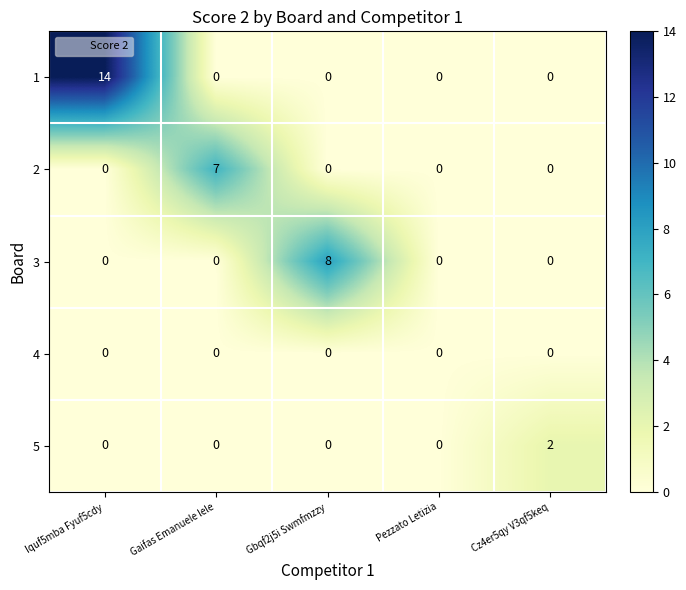

Reading left to right, list all the values displayed in this chart.

1: Iquf5mba Fyuf5cdy=14	Gaifas Emanuele lele=0	Gbqf2j5i Swmfmzzy=0	Pezzato Letizia=0	Cz4er5qy V3qf5keq=0
2: Iquf5mba Fyuf5cdy=0	Gaifas Emanuele lele=7	Gbqf2j5i Swmfmzzy=0	Pezzato Letizia=0	Cz4er5qy V3qf5keq=0
3: Iquf5mba Fyuf5cdy=0	Gaifas Emanuele lele=0	Gbqf2j5i Swmfmzzy=8	Pezzato Letizia=0	Cz4er5qy V3qf5keq=0
4: Iquf5mba Fyuf5cdy=0	Gaifas Emanuele lele=0	Gbqf2j5i Swmfmzzy=0	Pezzato Letizia=0	Cz4er5qy V3qf5keq=0
5: Iquf5mba Fyuf5cdy=0	Gaifas Emanuele lele=0	Gbqf2j5i Swmfmzzy=0	Pezzato Letizia=0	Cz4er5qy V3qf5keq=2